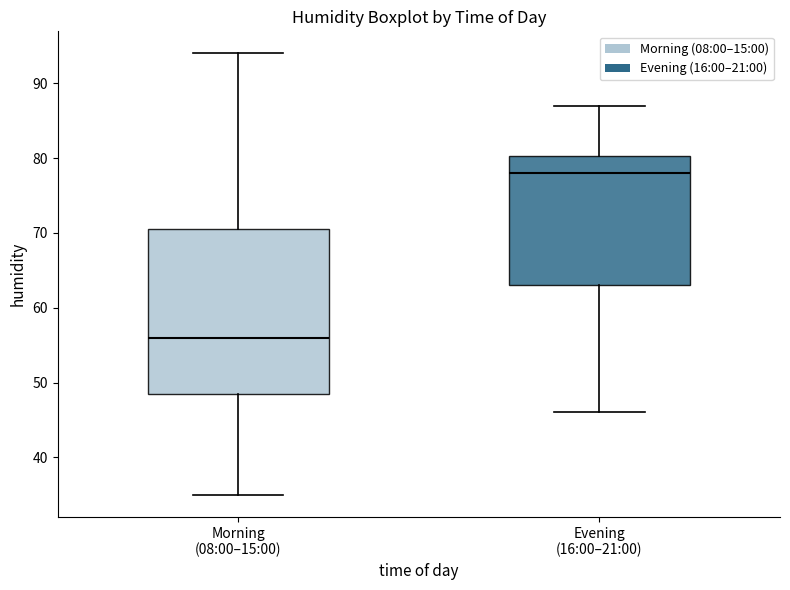

Reading left to right, transcribe this box plot: for each box, give where its median line is, the range the box spans, and where its two whiskers end, as read against the y-axis. The values are not printed on the chart, so give them approximately, as read against the axis.

Morning (08:00–15:00): median 56, box 49 to 71, whiskers 35 to 94
Evening (16:00–21:00): median 78, box 63 to 80, whiskers 46 to 87